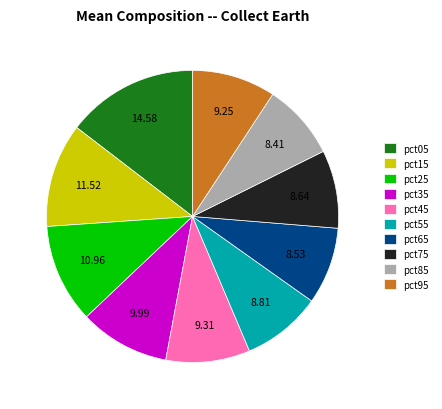

Combined, do pct35 and pct45 account for over 50%?

No